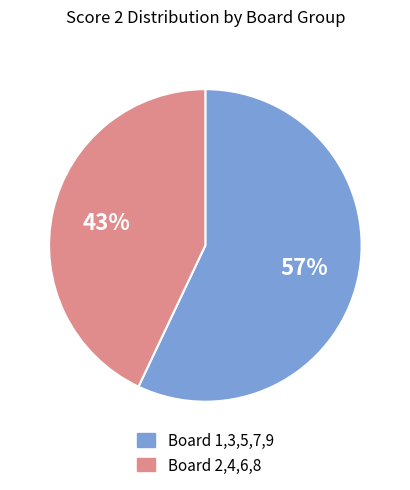

To the nearest percent, what is the average slice percentage?

50%